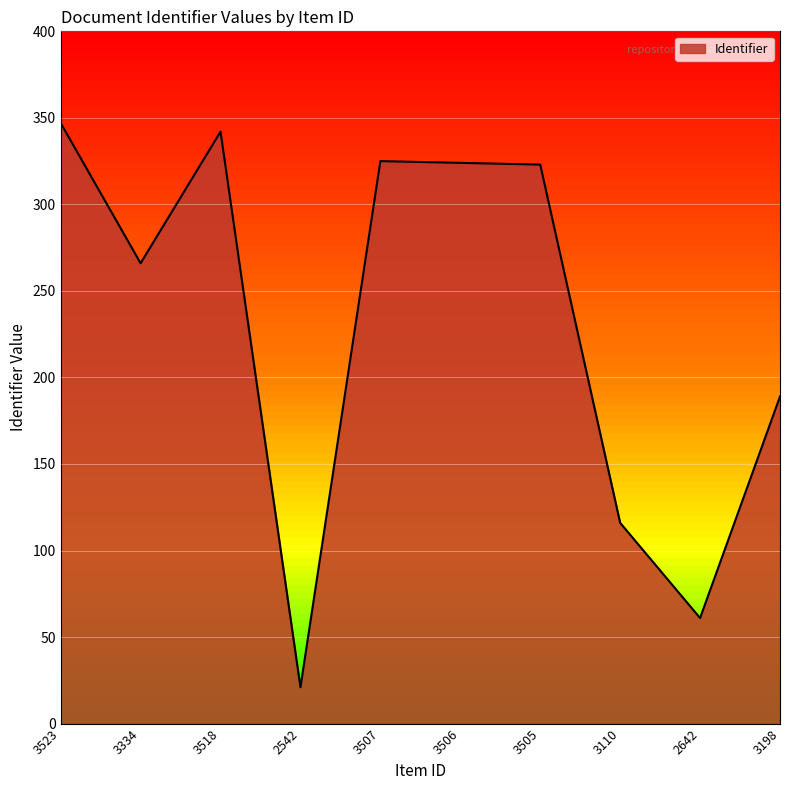

Which label corresponds to the smallest value in the chart?

2542